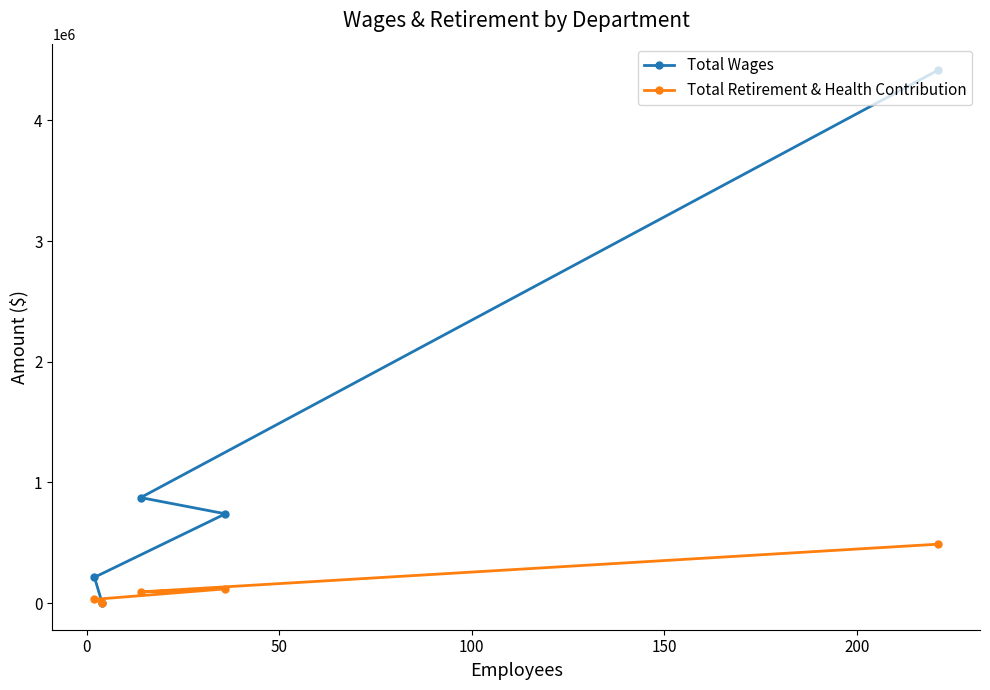

Which series has the widest spread of values?

Total Wages